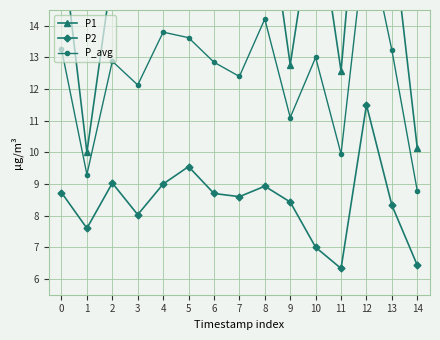

At which category does the chart reach its peak across all series?

12